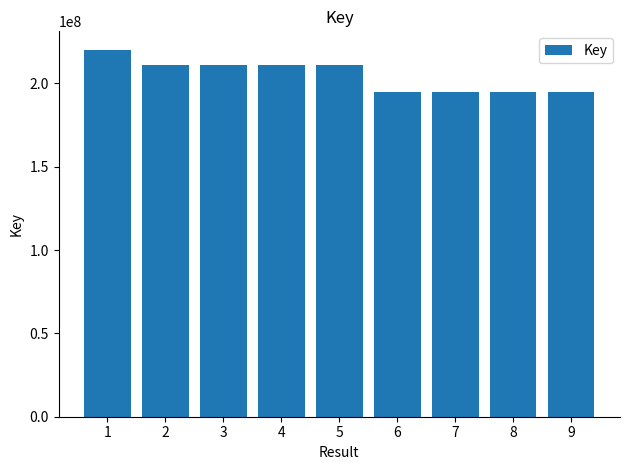

The value at 2 is 210747203. True or false?

True